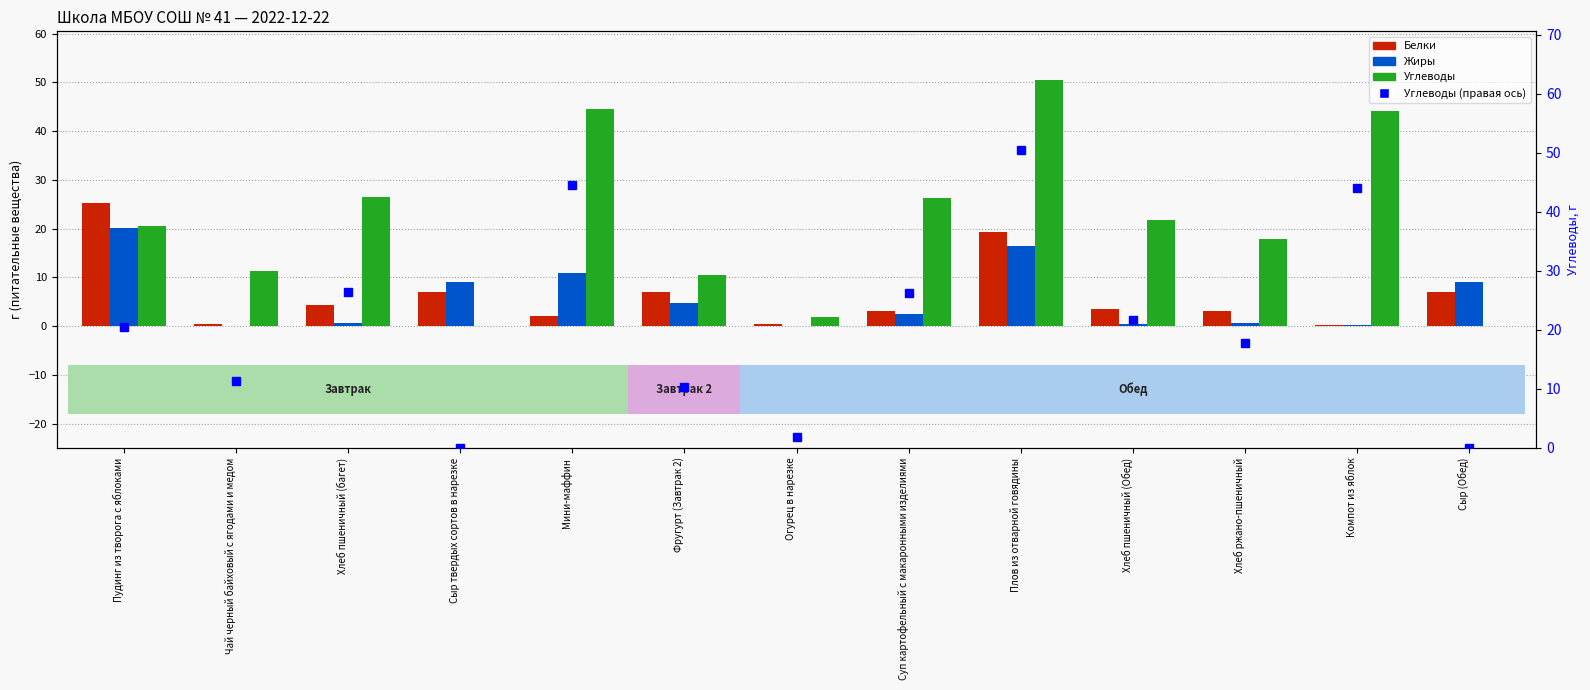

Is it true that Углеводы equals 64.8 at Компот из яблок?

False